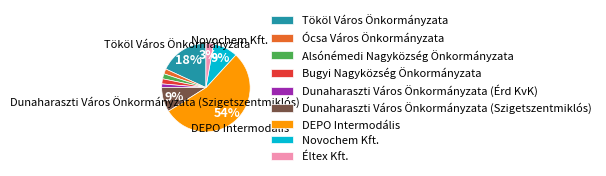

How many segments does this pie chart have?

9